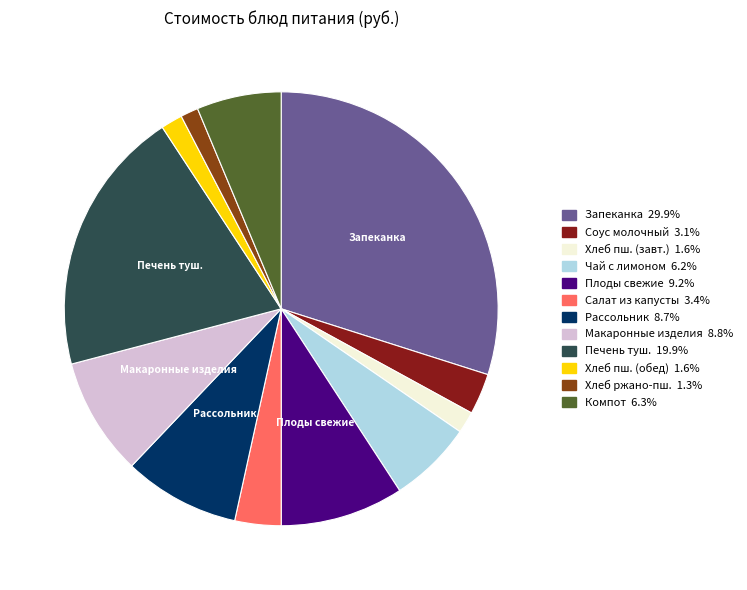

Does any single category account for the majority?

No